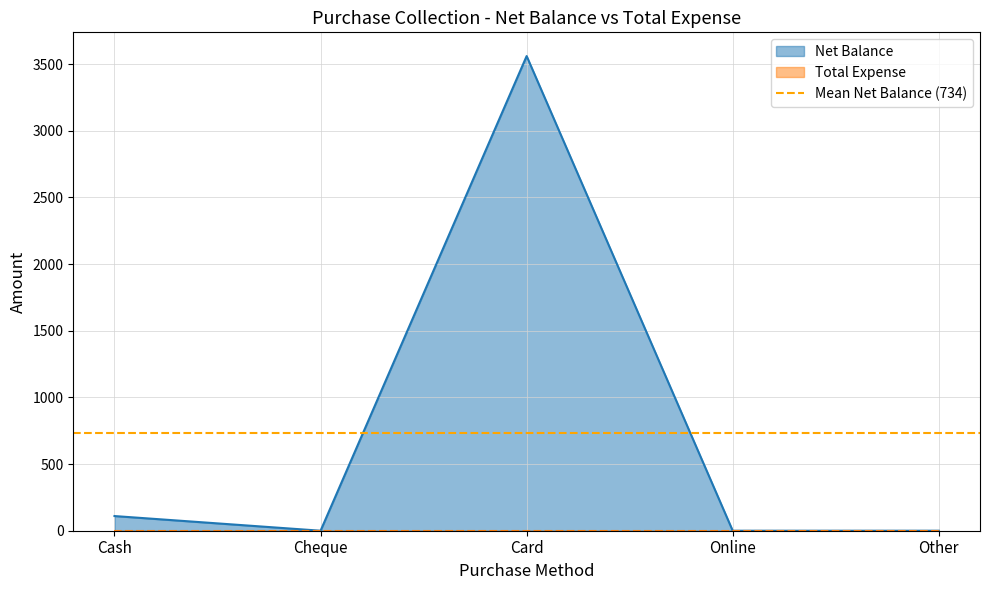

How many data points are above 0?

2